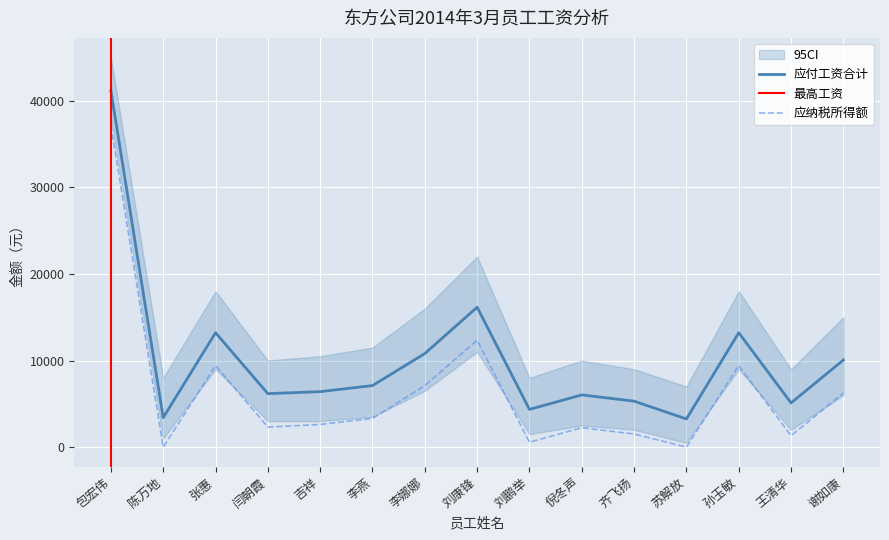

Is it true that 应纳税所得额 equals 7104 at 李娜娜?

True